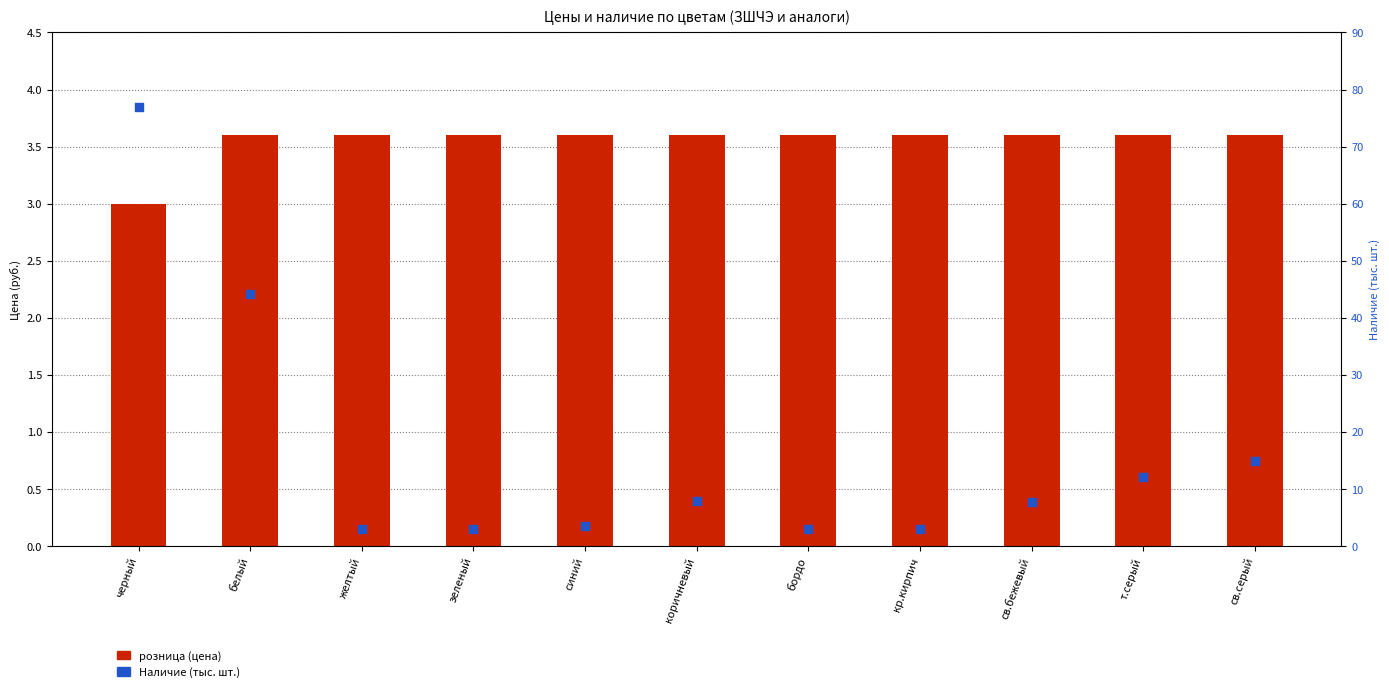

What is the total value across all series at св.серый?

18.6